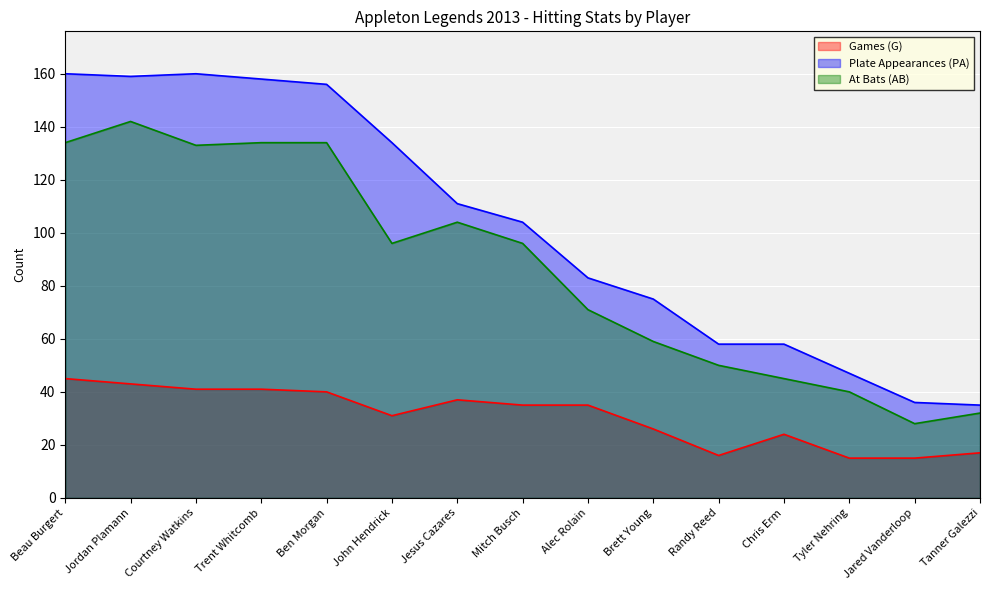

Count the number of data series in this chart.

3